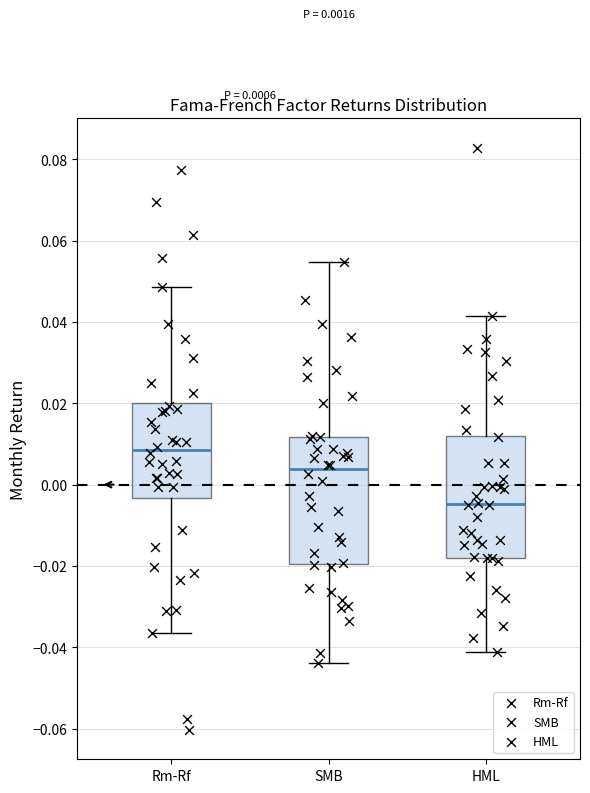

Which box's median line is the lowest?

HML